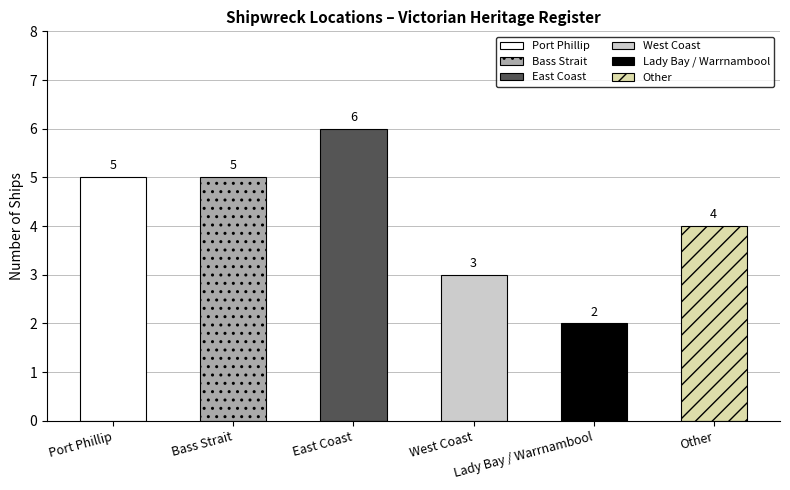

List the labels in order of value, largest first.

East Coast, Port Phillip, Bass Strait, Other, West Coast, Lady Bay / Warrnambool